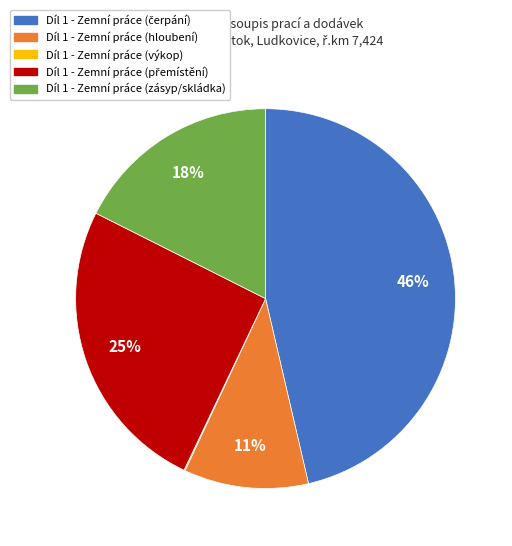

Does any single category account for the majority?

No